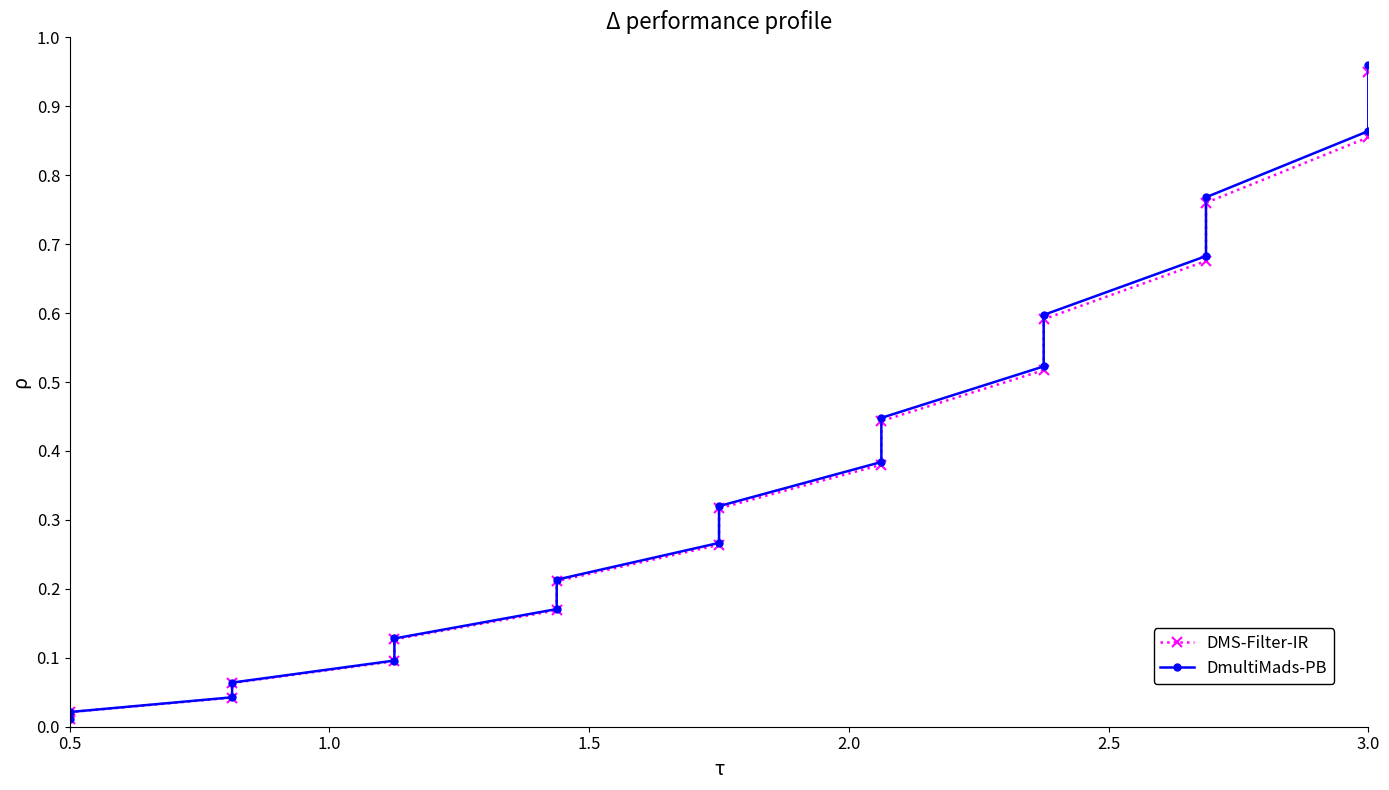

Reading left to right, what are all the values shown in this chart?

DMS-Filter-IR: 0.0	0.0	0.0	0.1	0.1	0.1	0.2	0.2	0.3	0.3	0.4	0.4	0.5	0.6	0.7	0.8	0.9	0.9
DmultiMads-PB: 0.0	0.0	0.0	0.1	0.1	0.1	0.2	0.2	0.3	0.3	0.4	0.4	0.5	0.6	0.7	0.8	0.9	1.0